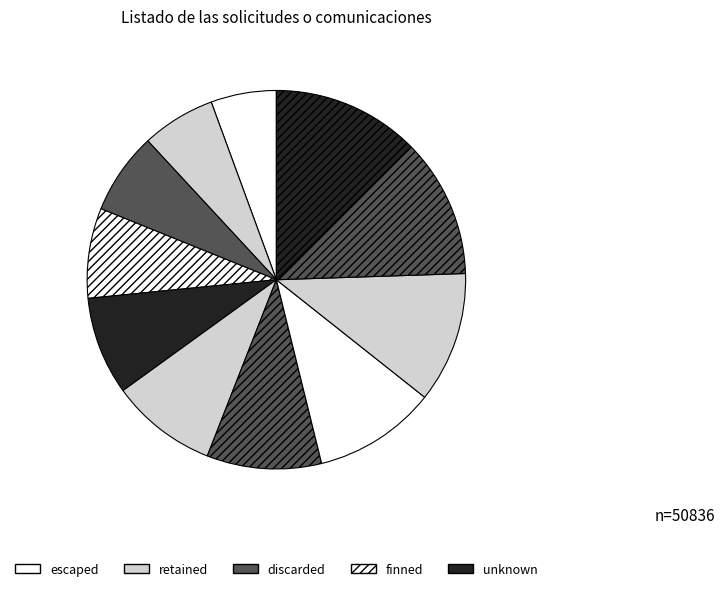

How many segments does this pie chart have?

11